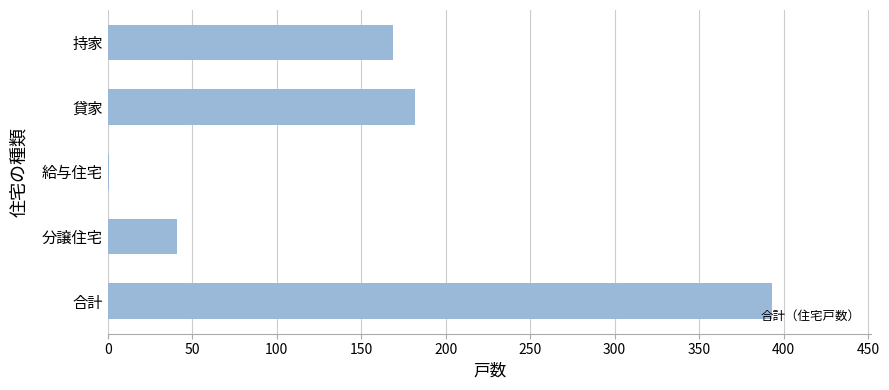

True or false: the data shows 85 at 持家.

False